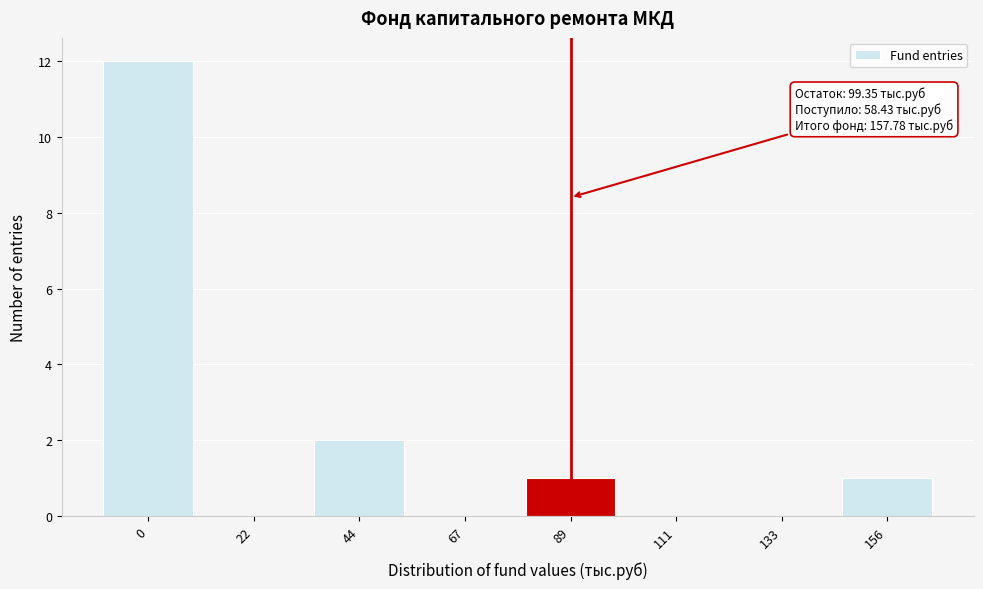

Reading left to right, what are all the values shown in this chart?

0=12	22=0	44=2	67=0	89=1	111=0	133=0	156=1